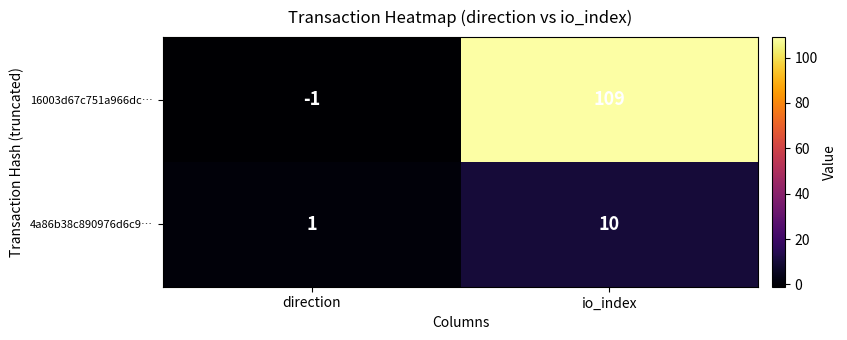

How many data points in 16003d67c751a966dc… are less than 109?

1